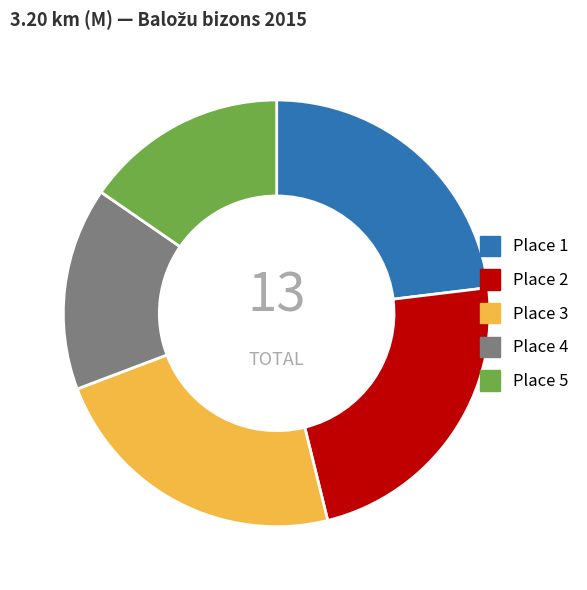

Is the sum of Place 2 and Place 4 greater than half?

No